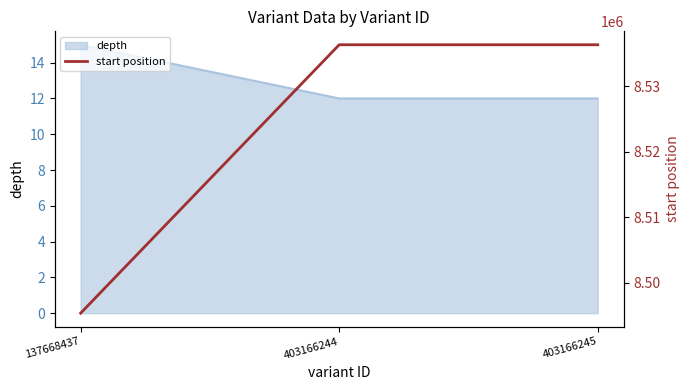

Rank the categories by value from lowest to highest.

137668437, 403166244, 403166245